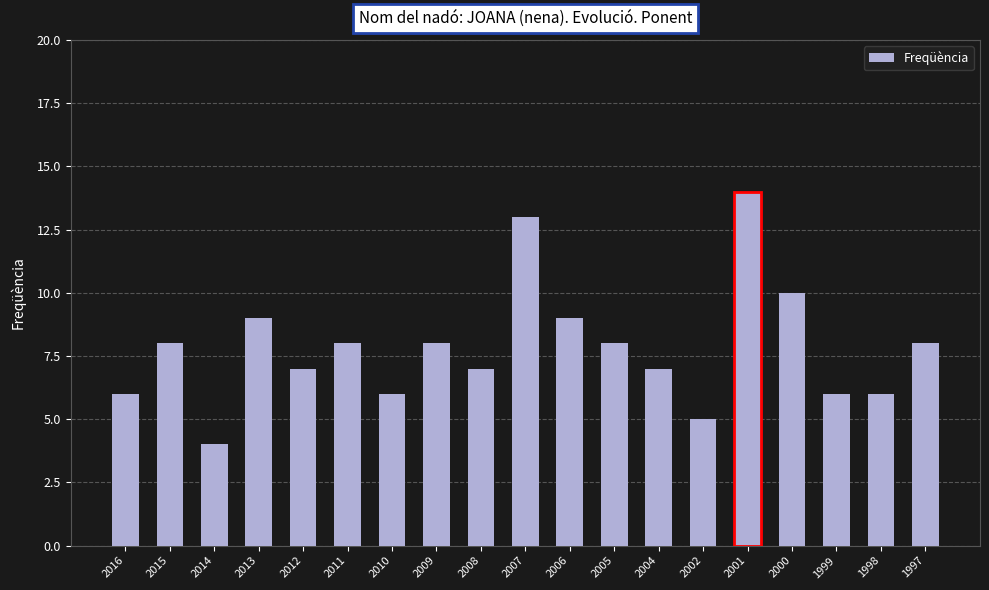

What is the approximate value at 2013?

9